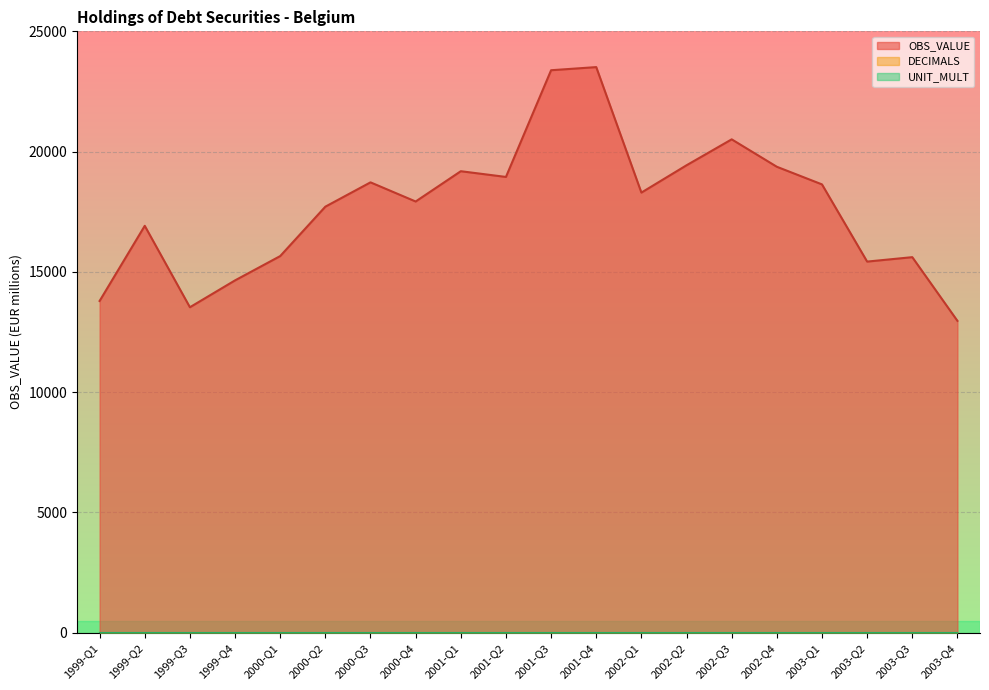

Does the chart display data point markers on the line(s)?

No